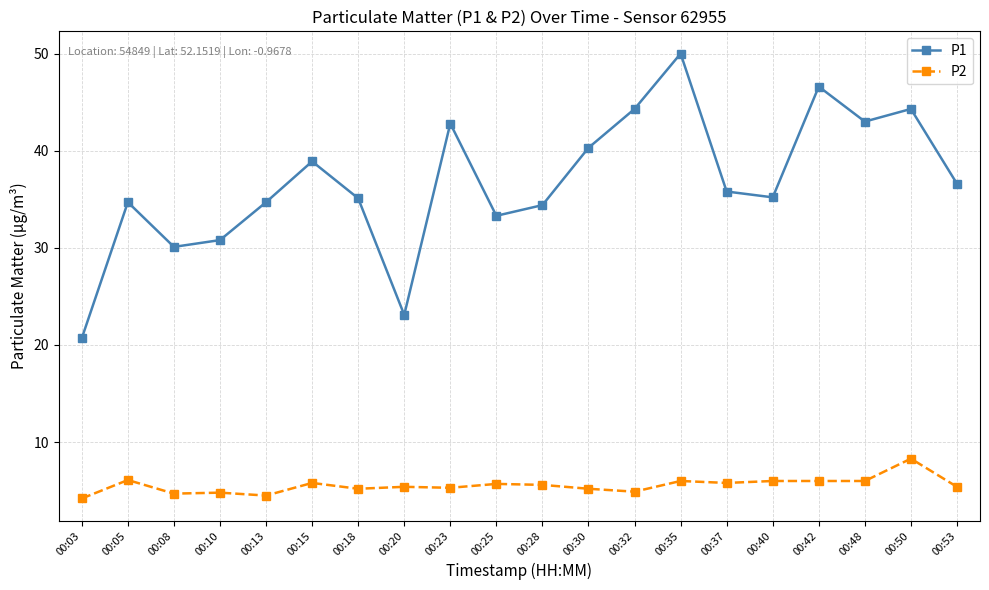

List the series in order of their peak value, lowest first.

P2, P1